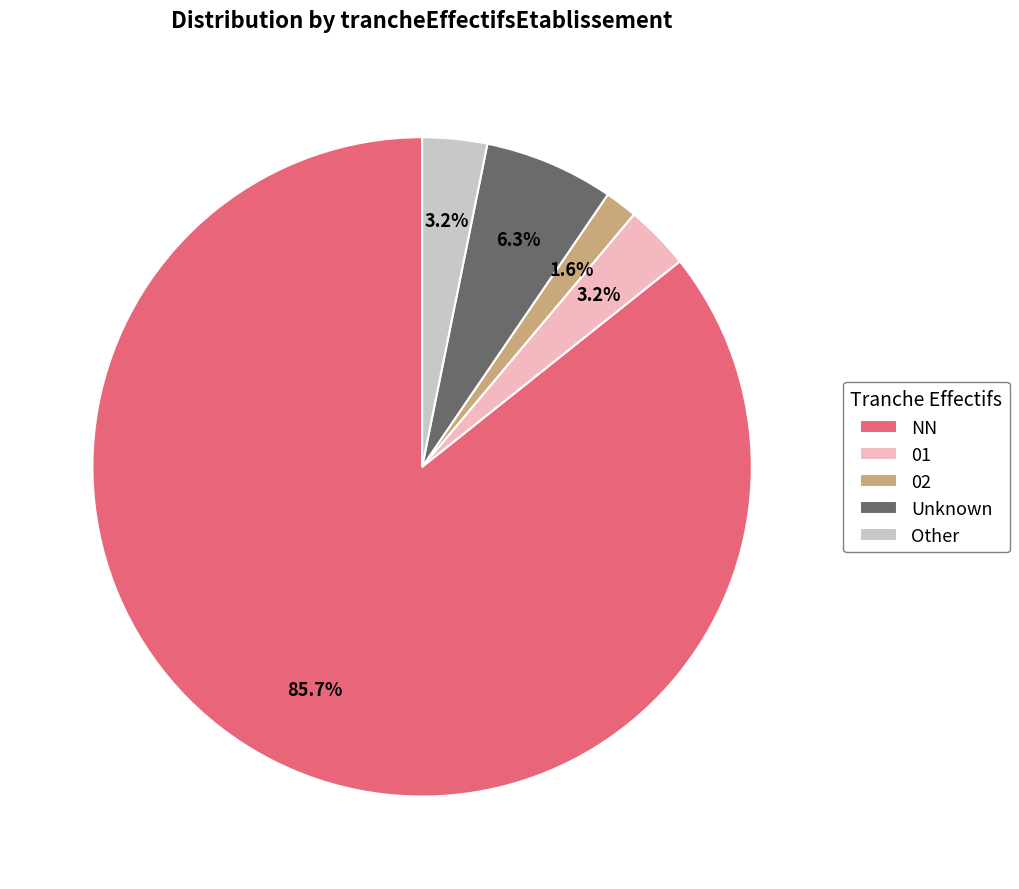

Does NN represent more than half of the total?

Yes